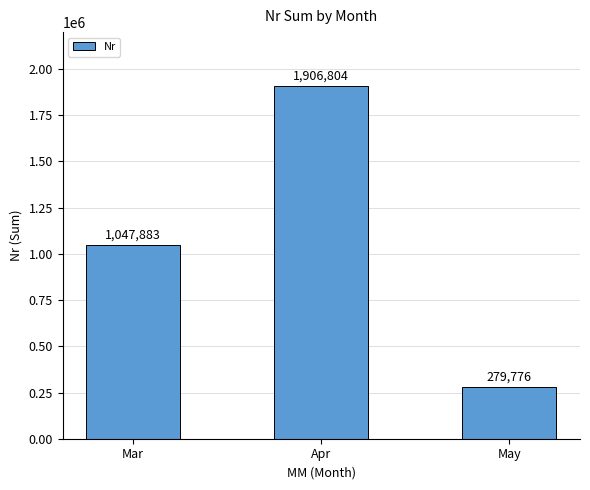

Does the chart contain any negative values?

No